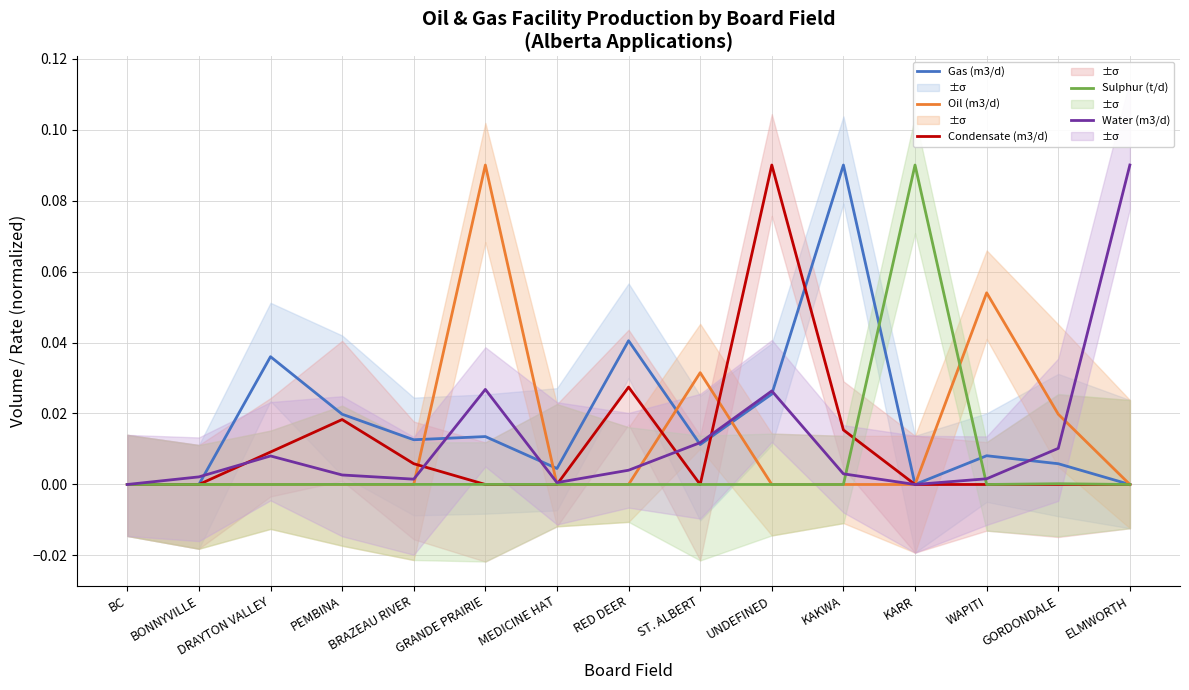

Count the number of data series in this chart.

5